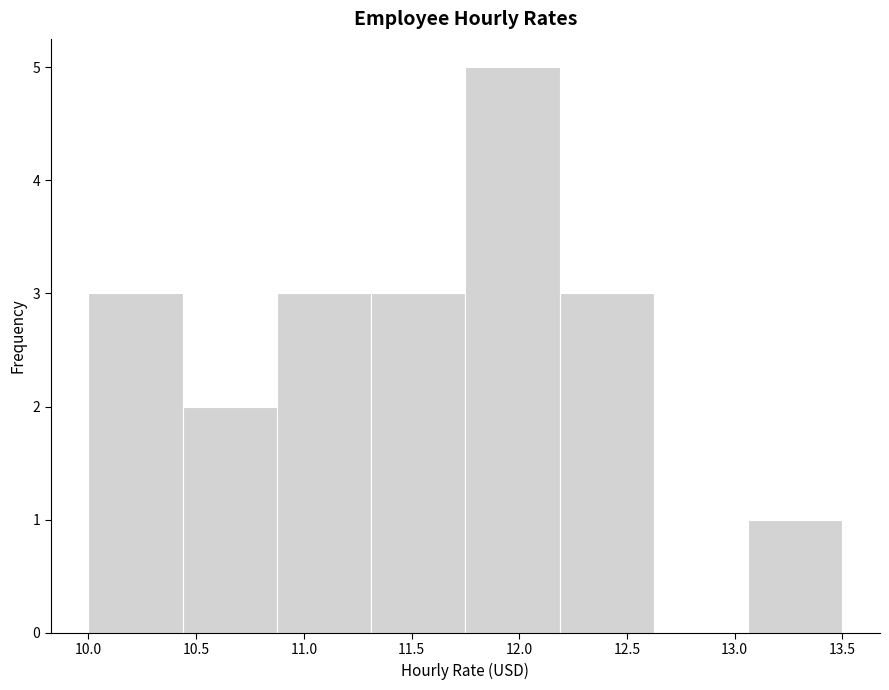

Reading left to right, transcribe this chart: for each bar, give the range it covers on the x-axis and its height. Neither the bar edges nor the heights are printed on the chart, so give them approximately, as read against the axes.

10.00 to 10.45: 3
10.45 to 10.90: 2
10.90 to 11.30: 3
11.30 to 11.75: 3
11.75 to 12.20: 5
12.20 to 12.65: 3
12.65 to 13.05: 0
13.05 to 13.50: 1